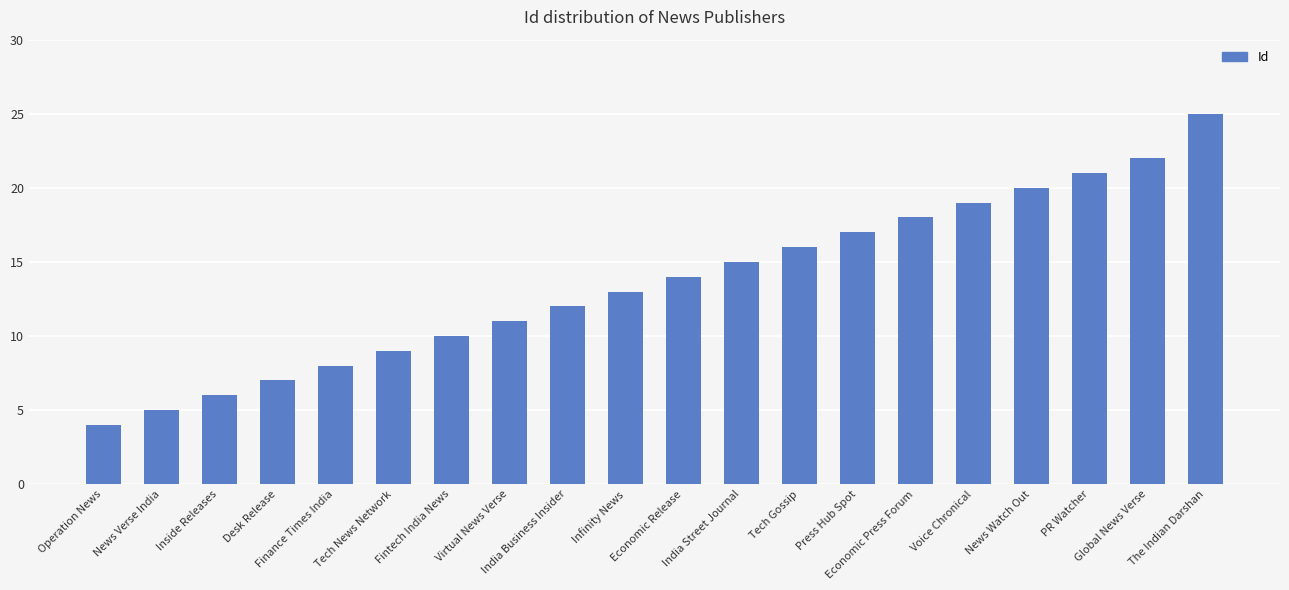

How many series are shown in this chart?

1